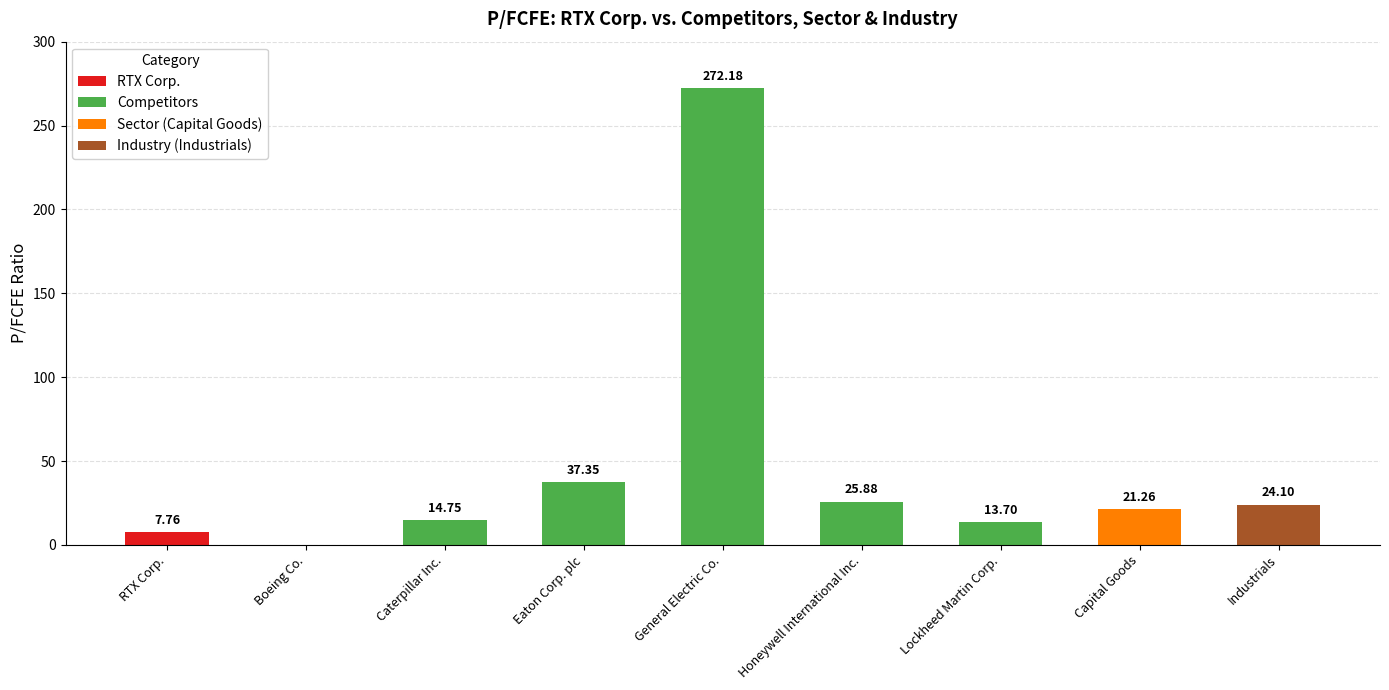

At which label does Competitors first exceed 25?

Eaton Corp. plc